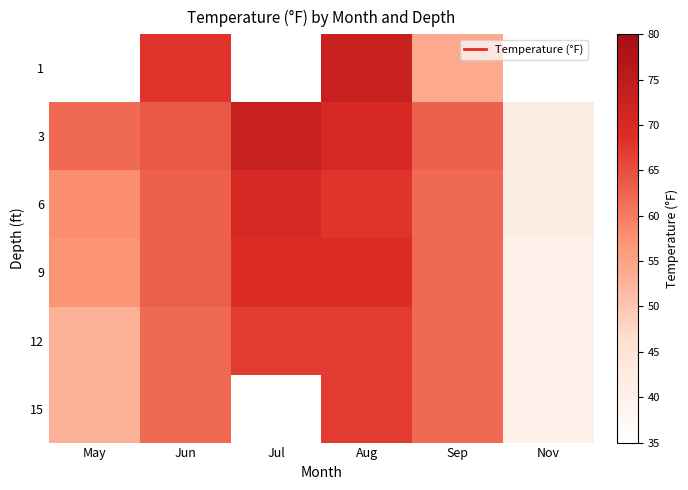

What is the difference between the maximum and minimum values in the 9 series?

29.0